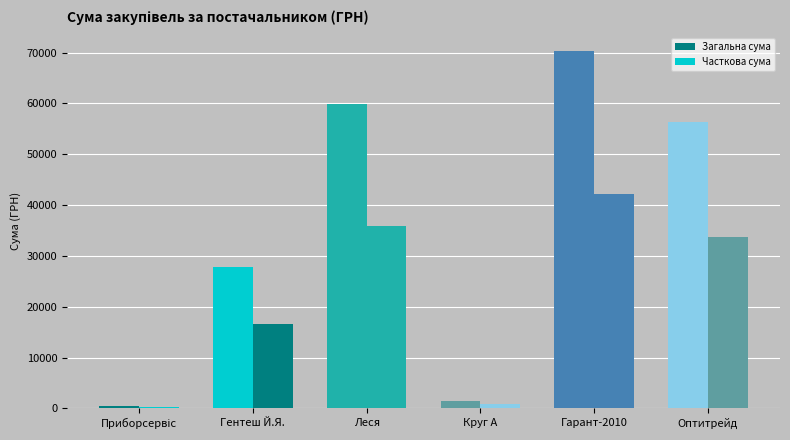

List the series in order of their peak value, lowest first.

Часткова сума, Загальна сума